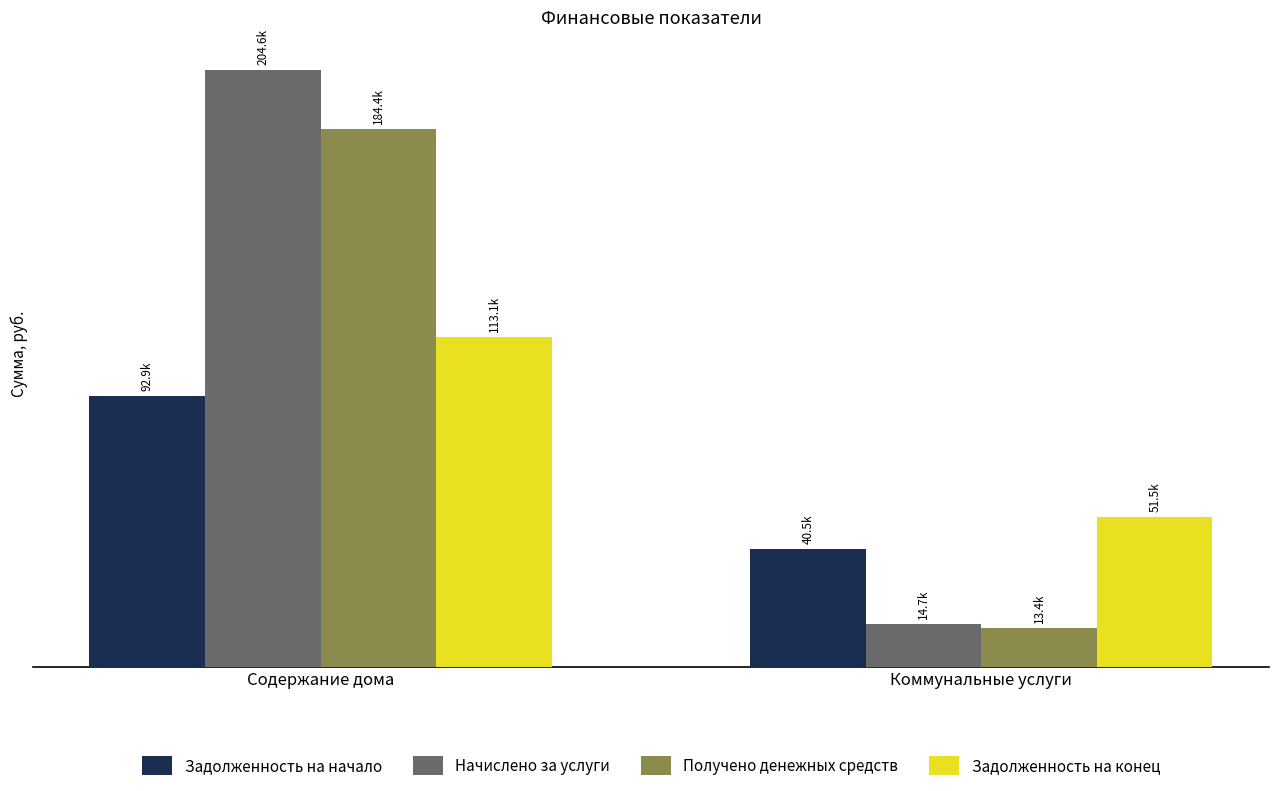

What are all the series names shown in the legend?

Задолженность на начало, Начислено за услуги, Получено денежных средств, Задолженность на конец